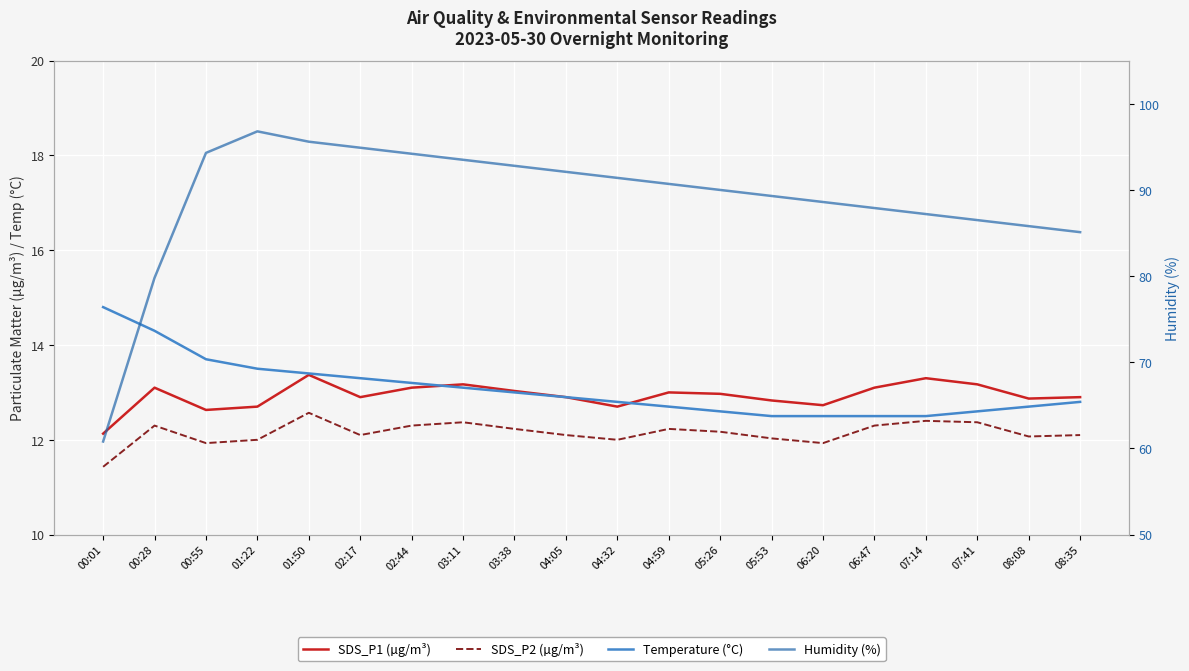

Rank the series by their maximum value, from highest to lowest.

Humidity (%), Temperature (°C), SDS_P1 (µg/m³), SDS_P2 (µg/m³)